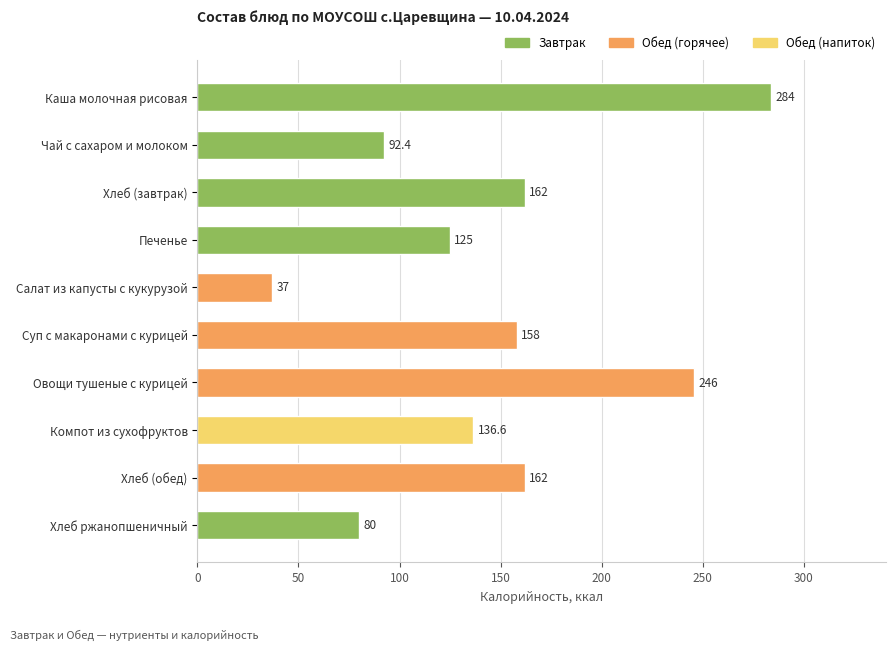

What is the difference between the maximum and minimum values?

247.0